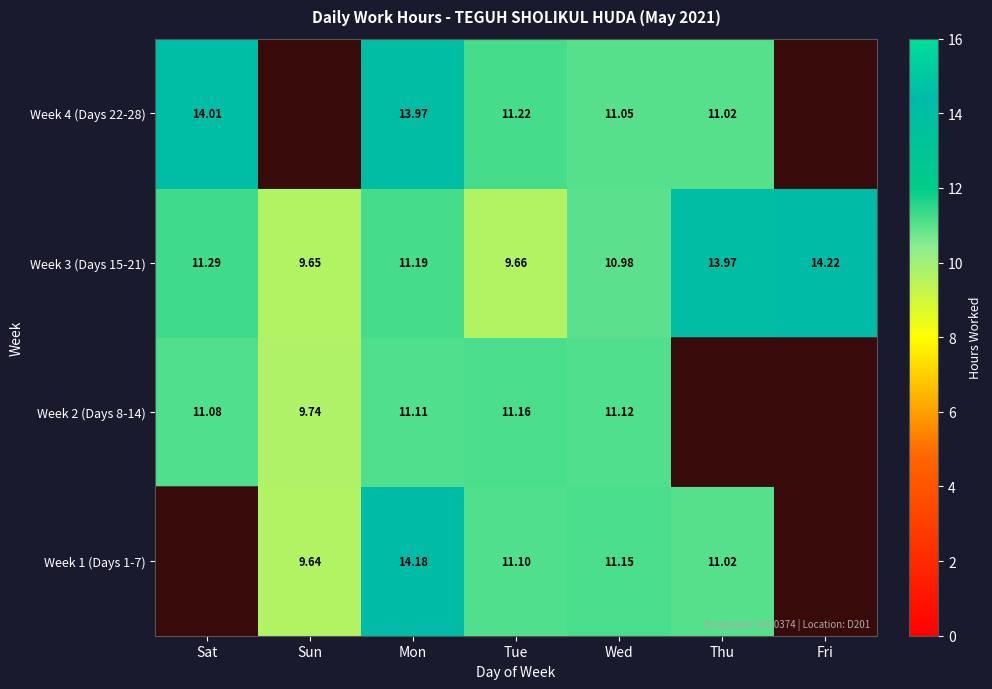

At which label does Week 3 (Days 15-21) reach its minimum?

Sun